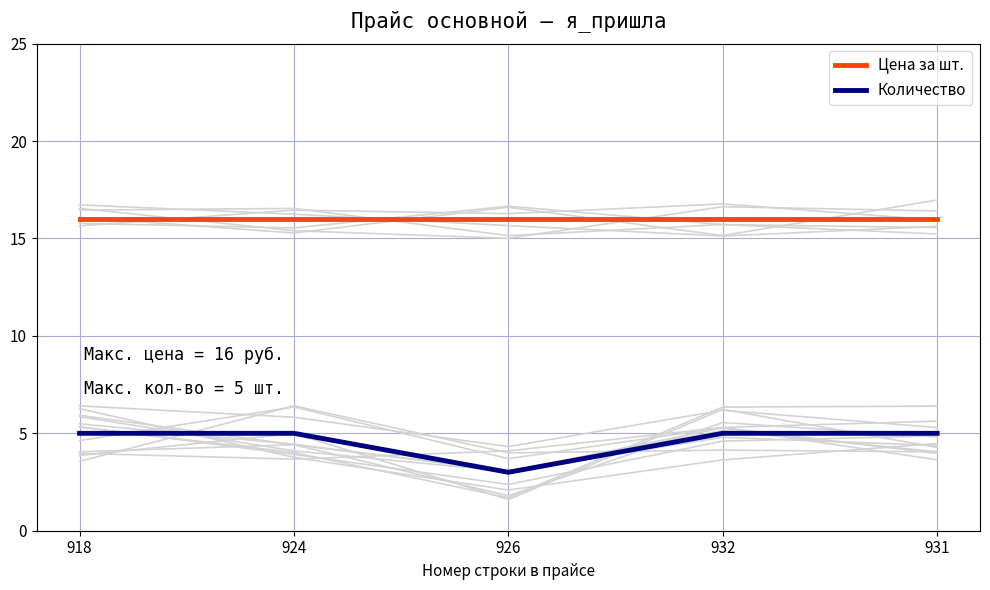

True or false: Количество and Цена за шт. cross at least once.

False